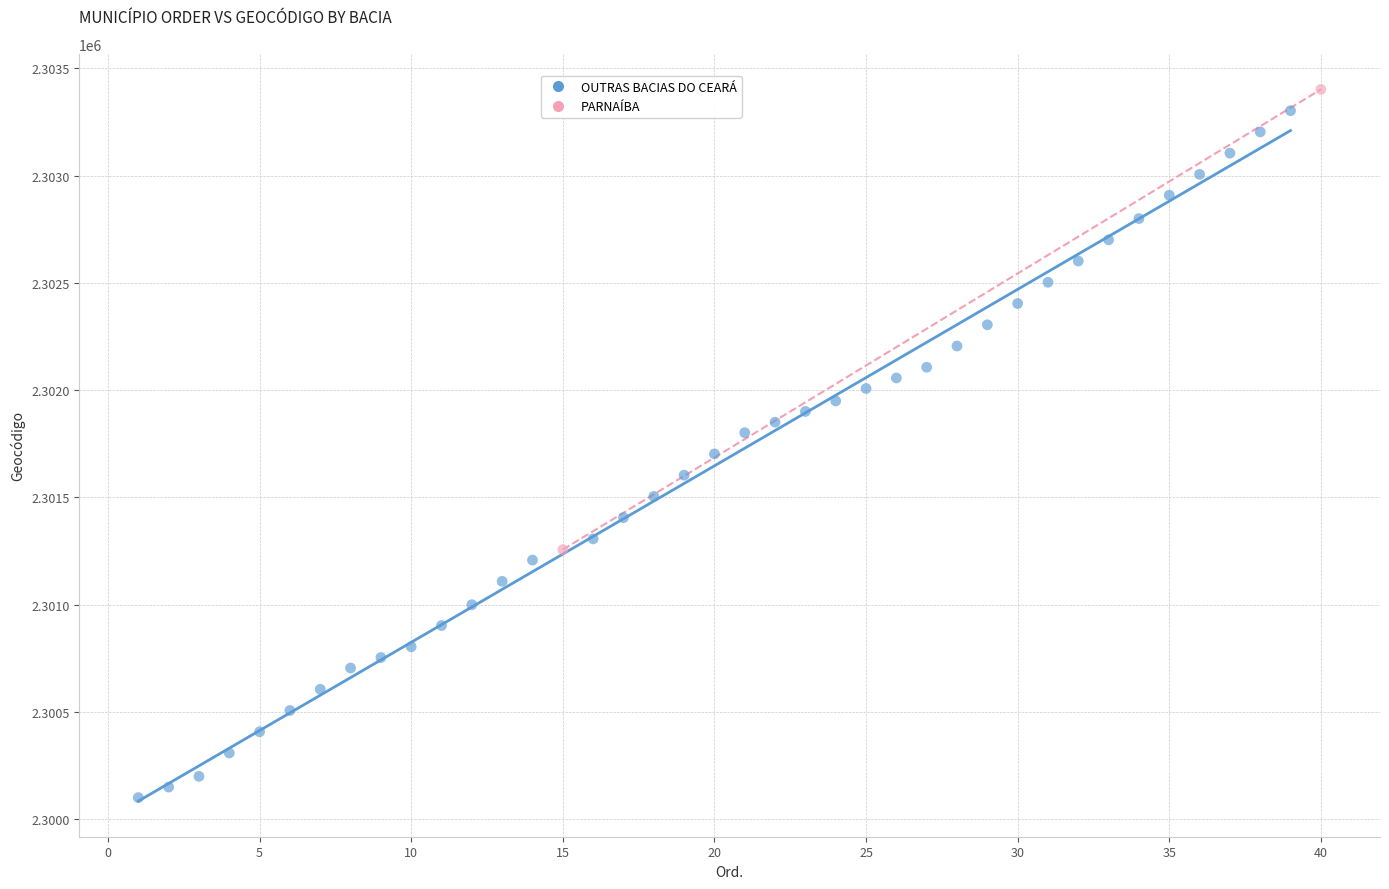

What are all the series names shown in the legend?

OUTRAS BACIAS DO CEARÁ, PARNAÍBA